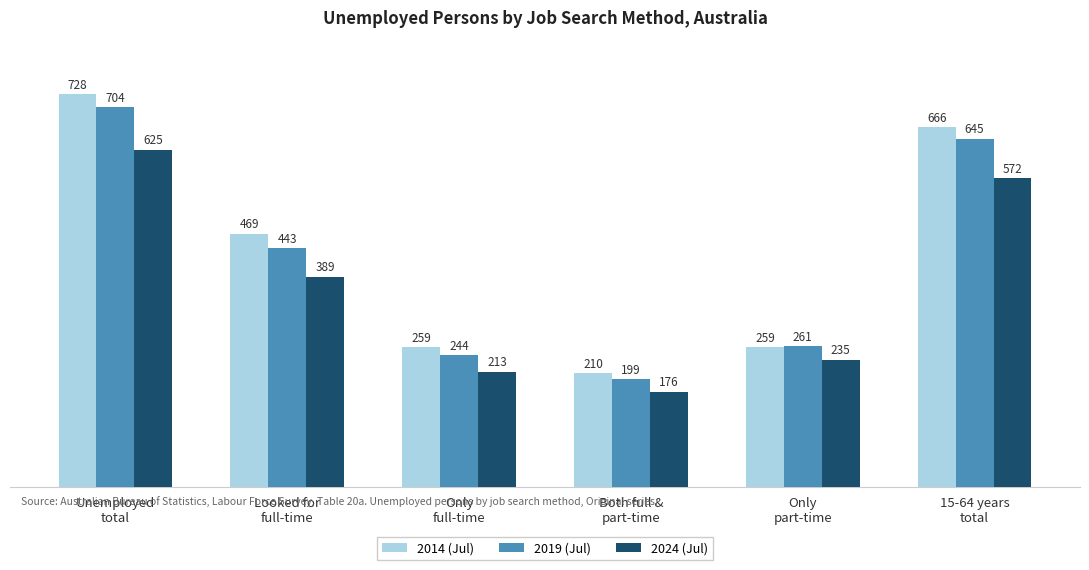

What is the total value across all series at Unemployed
total?

2056.7